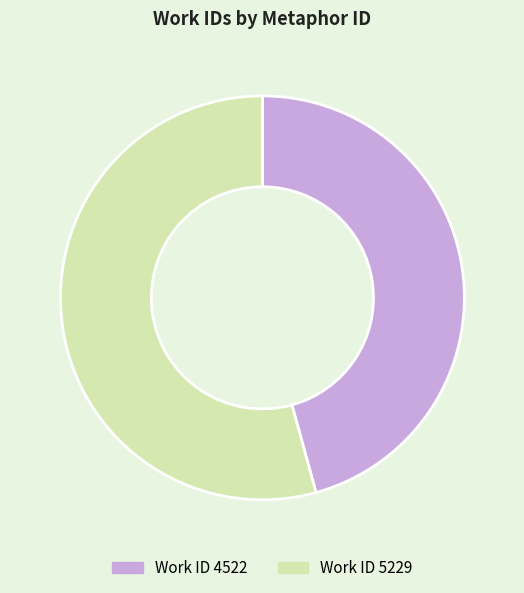

Is there a majority slice in this chart?

Yes